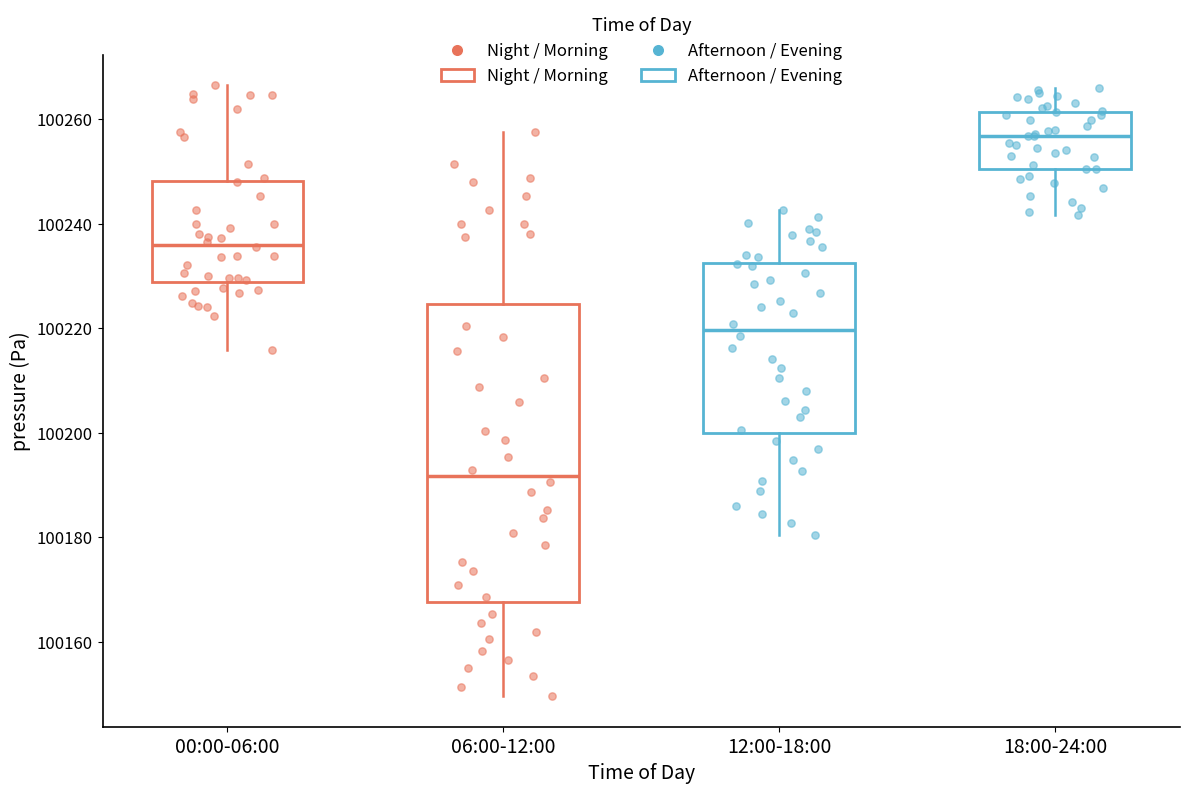

Reading left to right, transcribe this box plot: for each box, give where its median line is, the range the box spans, and where its two whiskers end, as read against the y-axis. The values are not printed on the chart, so give them approximately, as read against the axis.

00:00-06:00: median 100236, box 100228 to 100248, whiskers 100216 to 100266
06:00-12:00: median 100192, box 100168 to 100224, whiskers 100150 to 100258
12:00-18:00: median 100220, box 100200 to 100232, whiskers 100180 to 100242
18:00-24:00: median 100256, box 100250 to 100262, whiskers 100242 to 100266